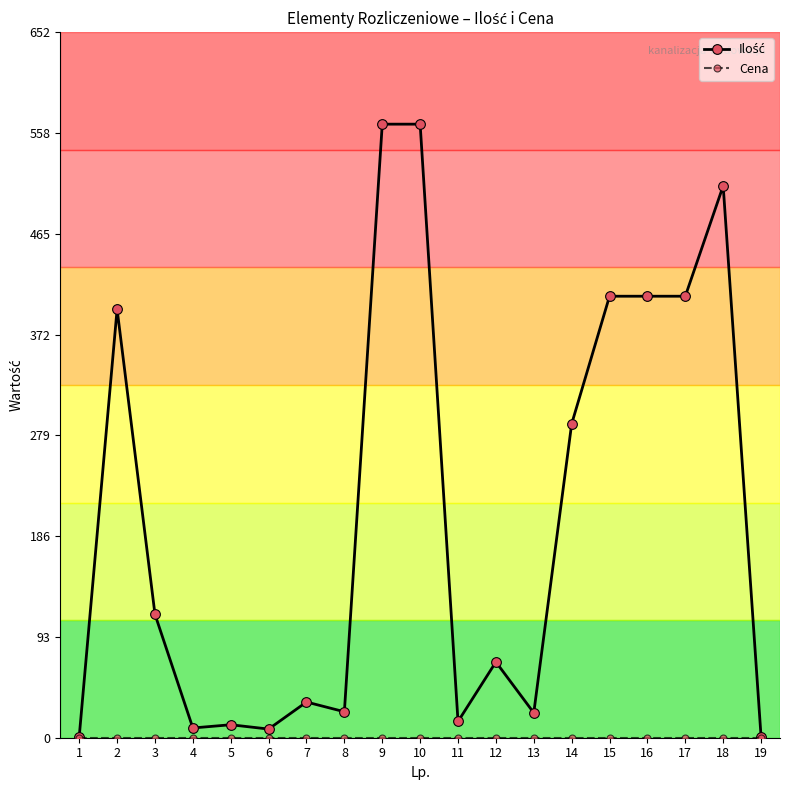

At how many categories does at least one series exceed 80?

9